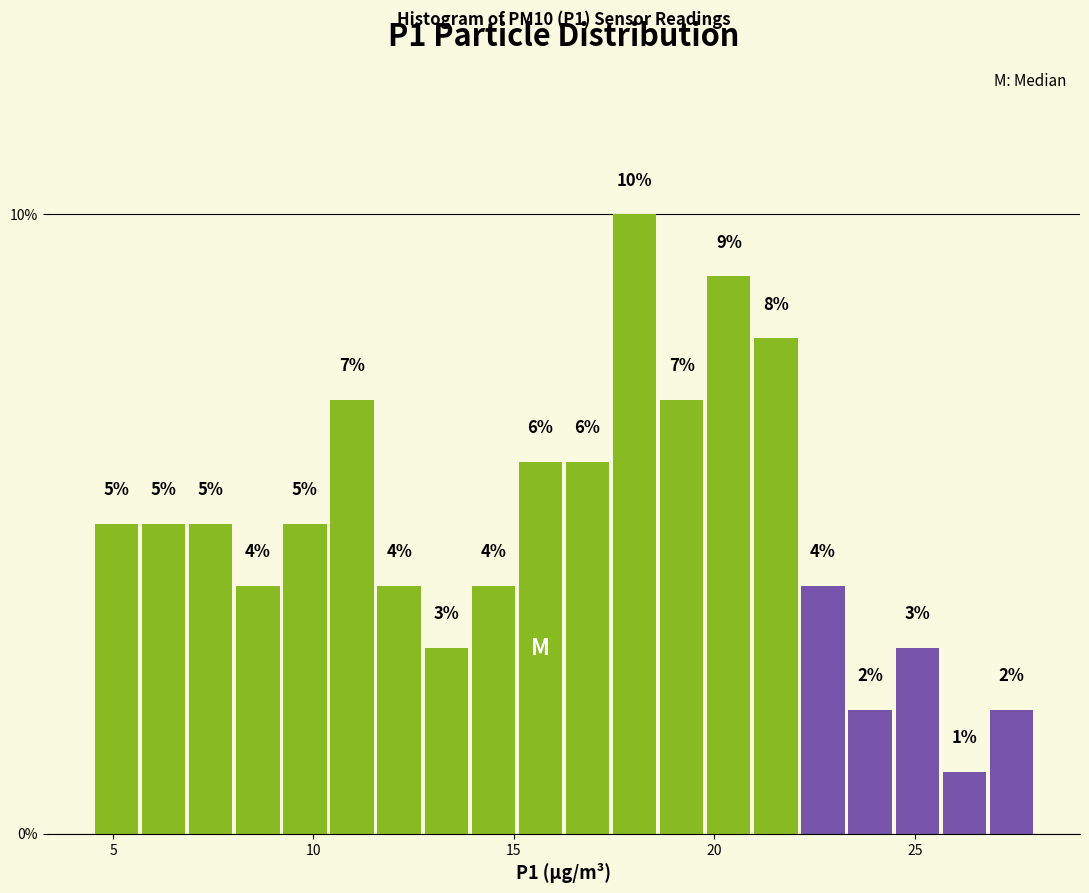

Around what value on the x-axis is the tallest bar? Give the approximate position of its centre, as read against the axis.

18.0